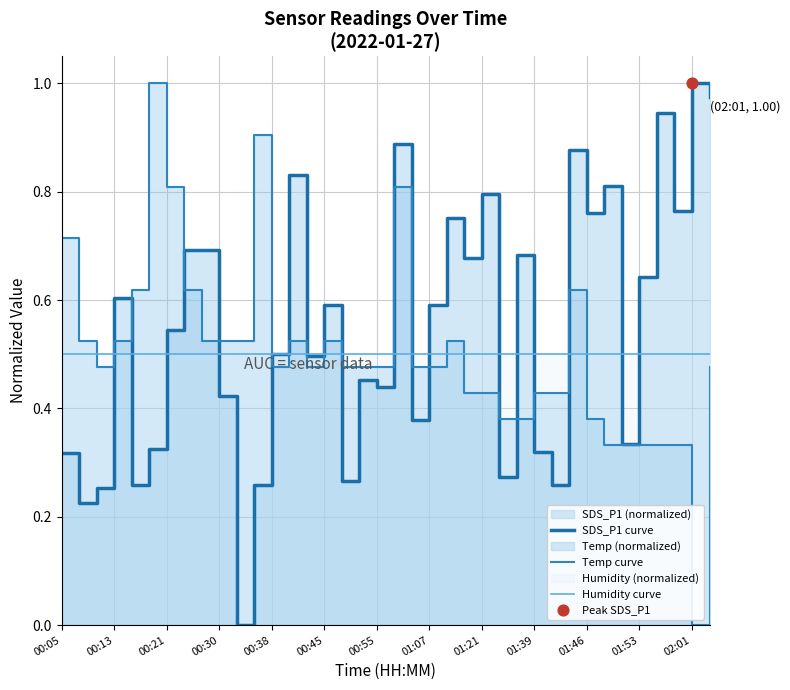

Which series has the largest total across all categories?

SDS_P1 curve